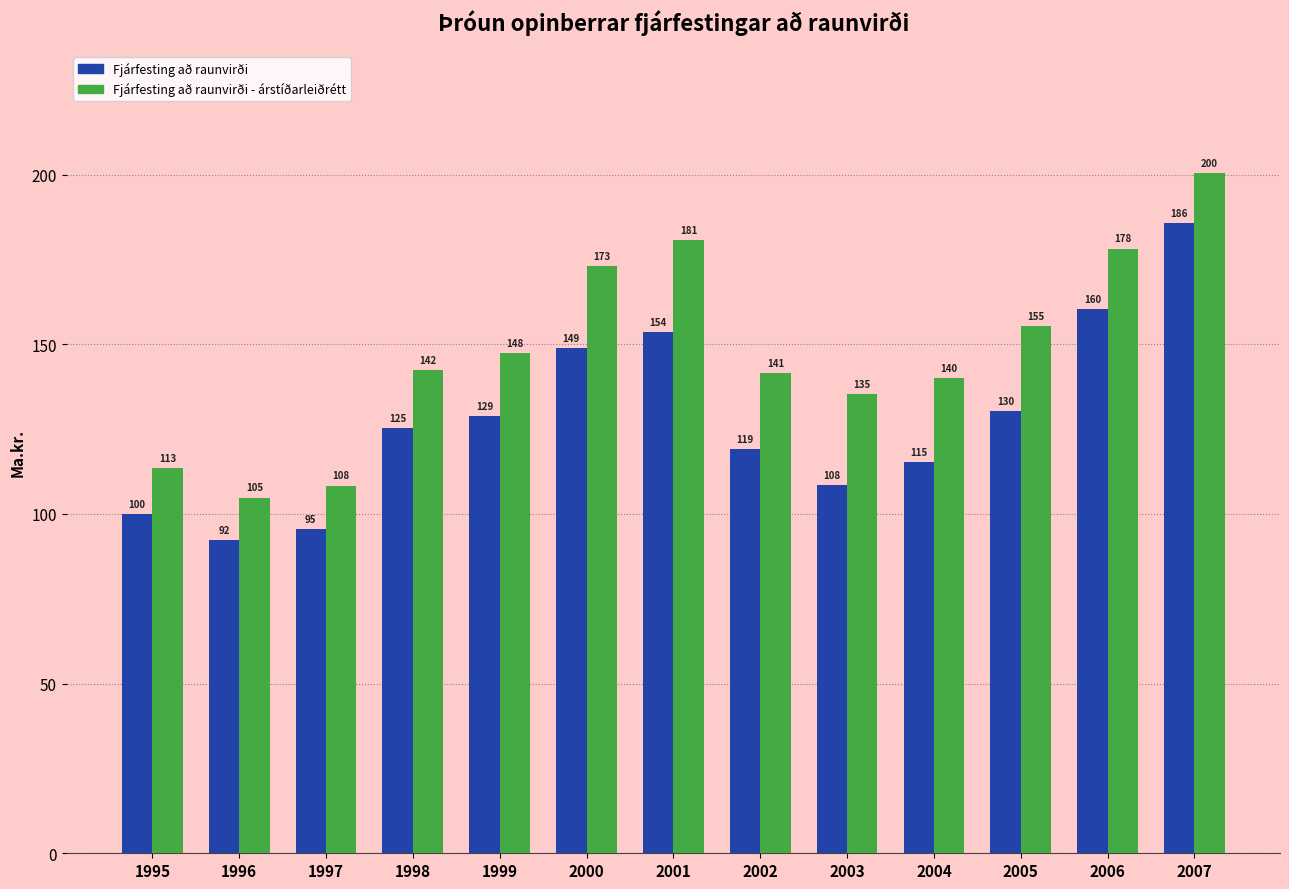

Which label corresponds to the smallest value in the chart?

1996